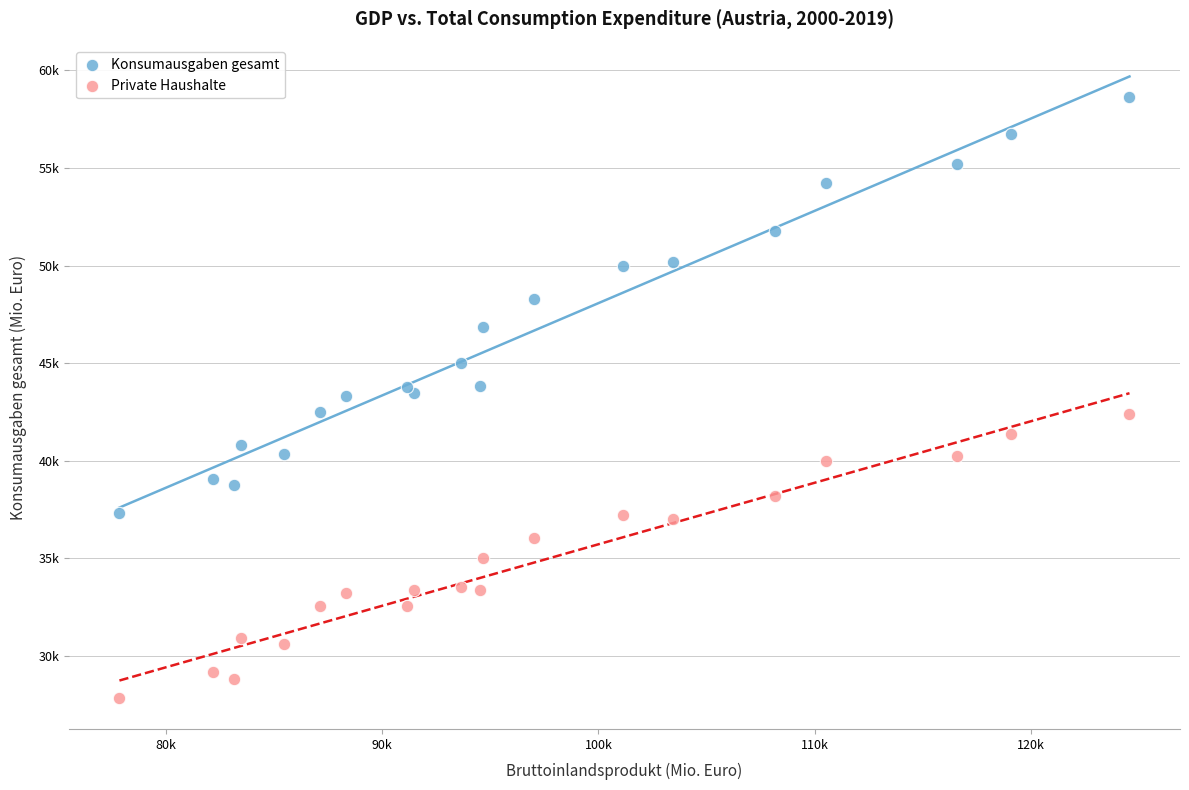

Which series contains the highest Y value?

Konsumausgaben gesamt